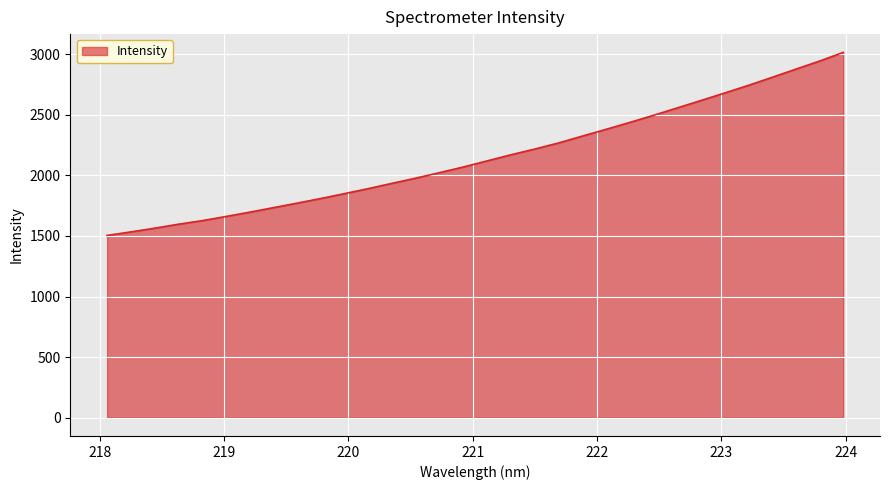

What is the maximum value shown in the chart?

3014.8